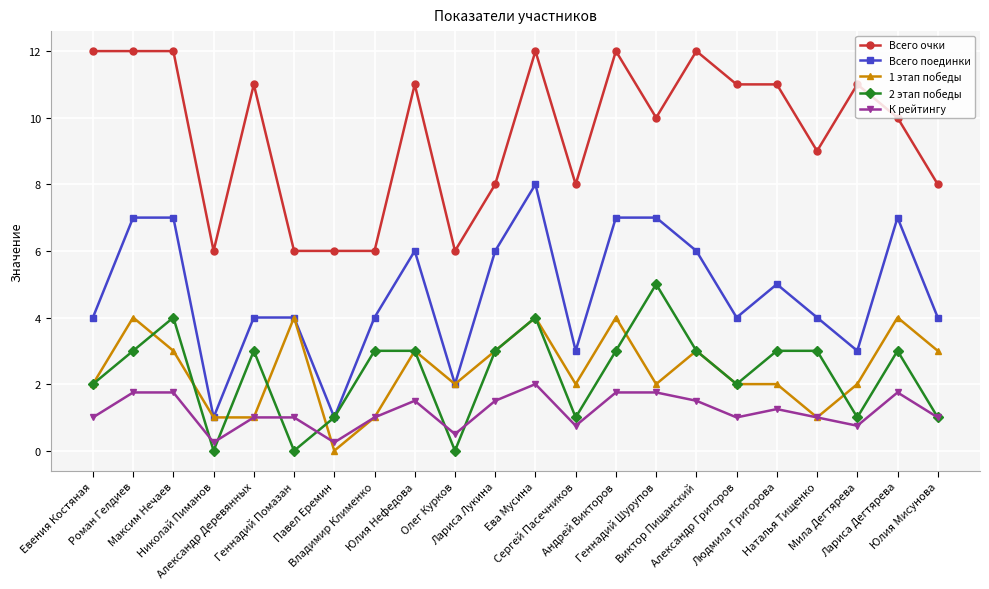

What is the value of the Всего очки point at the 5th from the left?

11.0